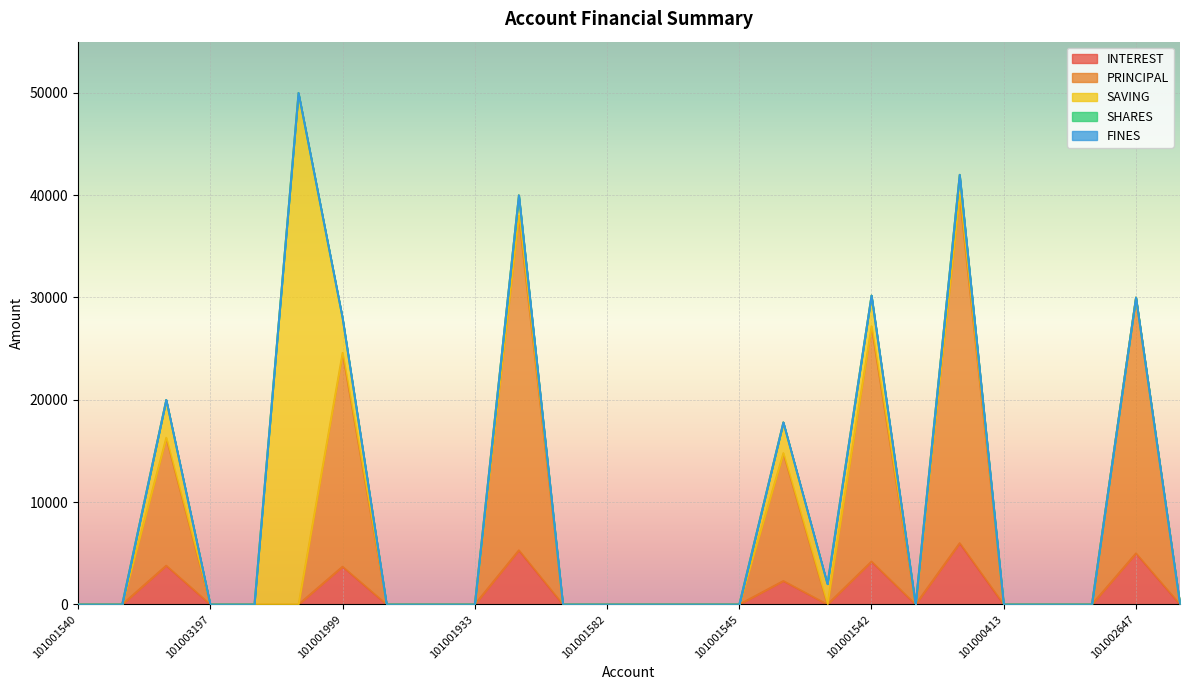

True or false: FINES and SHARES intersect in this chart.

False